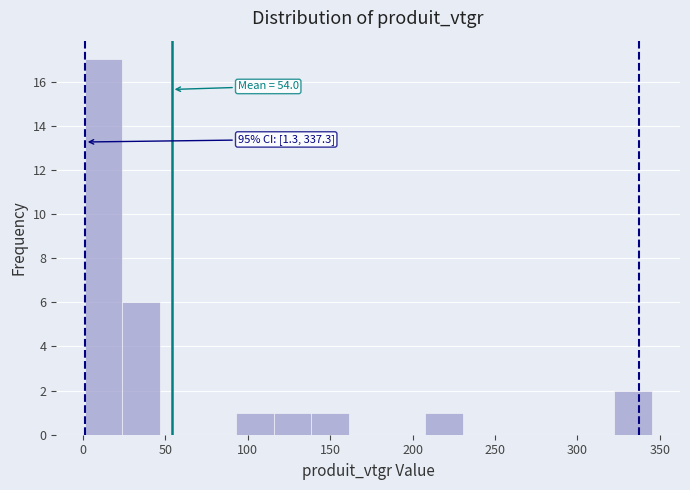

Which range on the x-axis has the tallest bar?

0 to 25